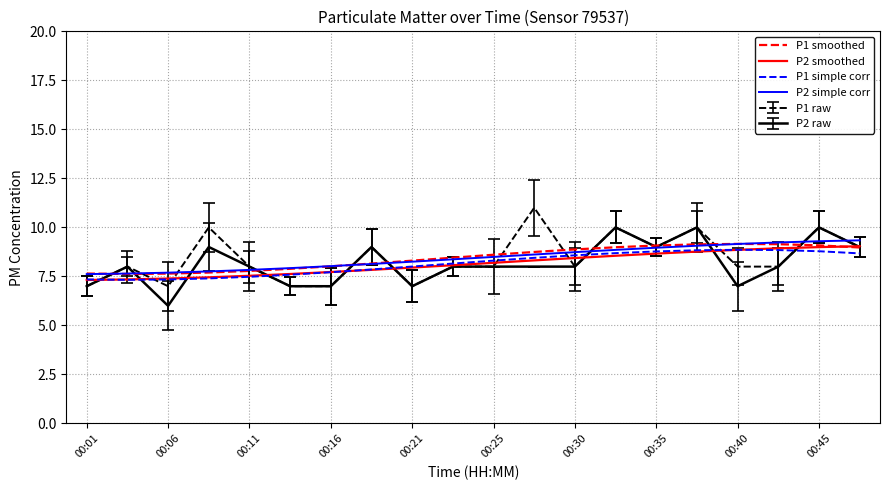

What is the greatest value displayed?

11.0